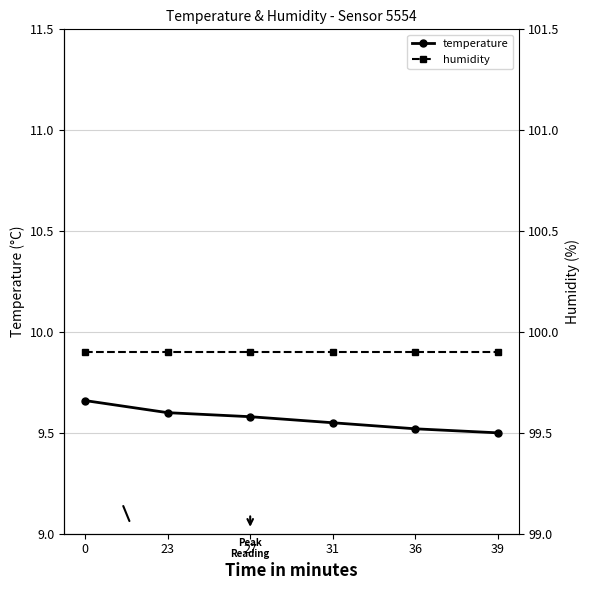

True or false: temperature and humidity cross at least once.

False